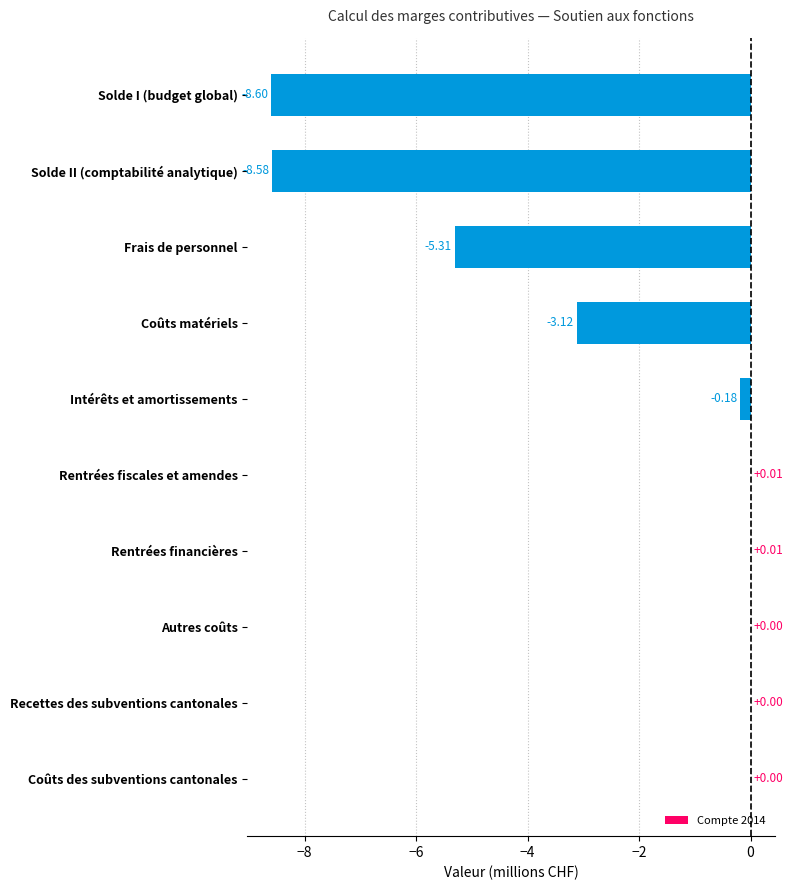

How many series are shown in this chart?

1